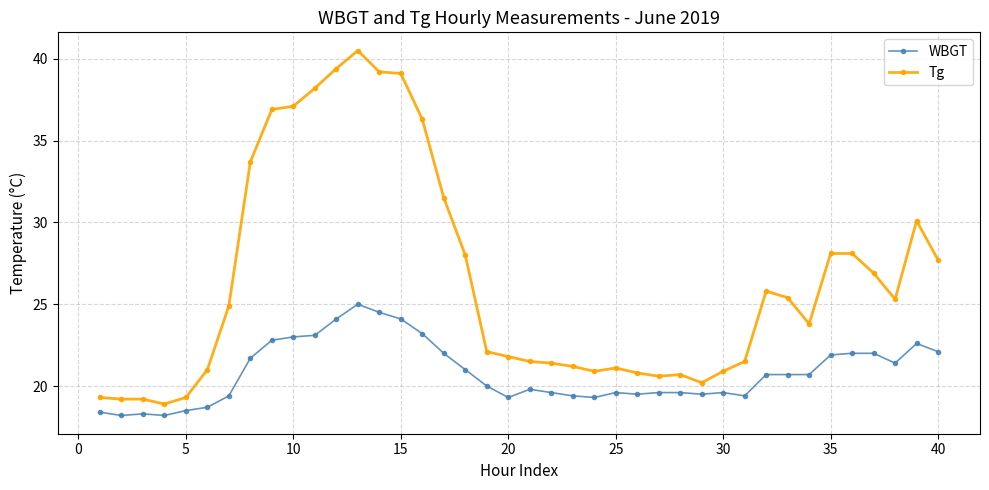

True or false: WBGT has more than 1 points higher than both neighbors.

True